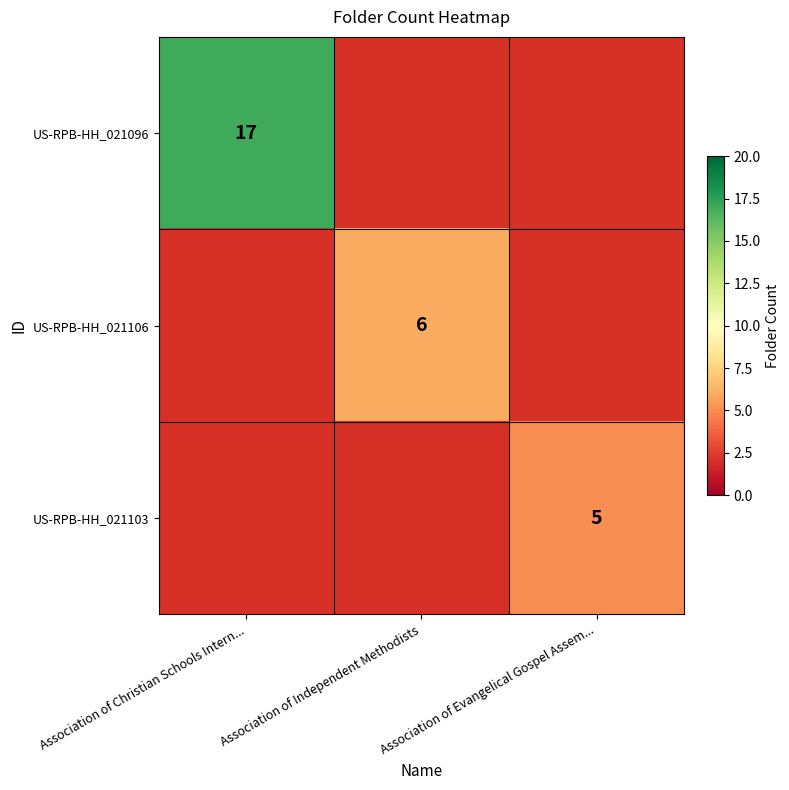

Which category has the highest value in the US-RPB-HH_021103 series?

Association of Christian Schools Intern...